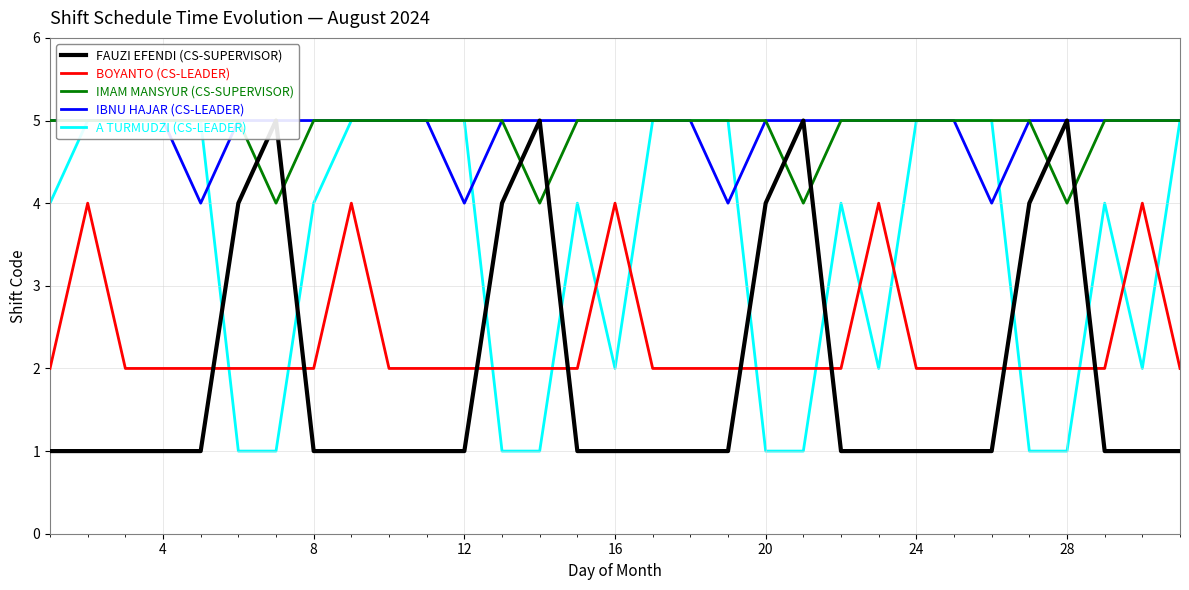

What is the value of the FAUZI EFENDI (CS-SUPERVISOR) point at the 4th from the left?

1